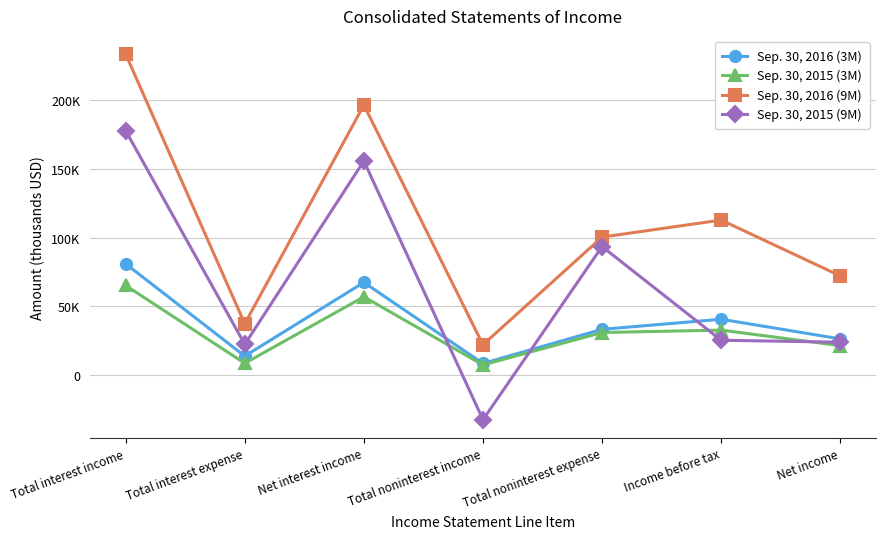

What is the label of the 7th point from the left?

Net income